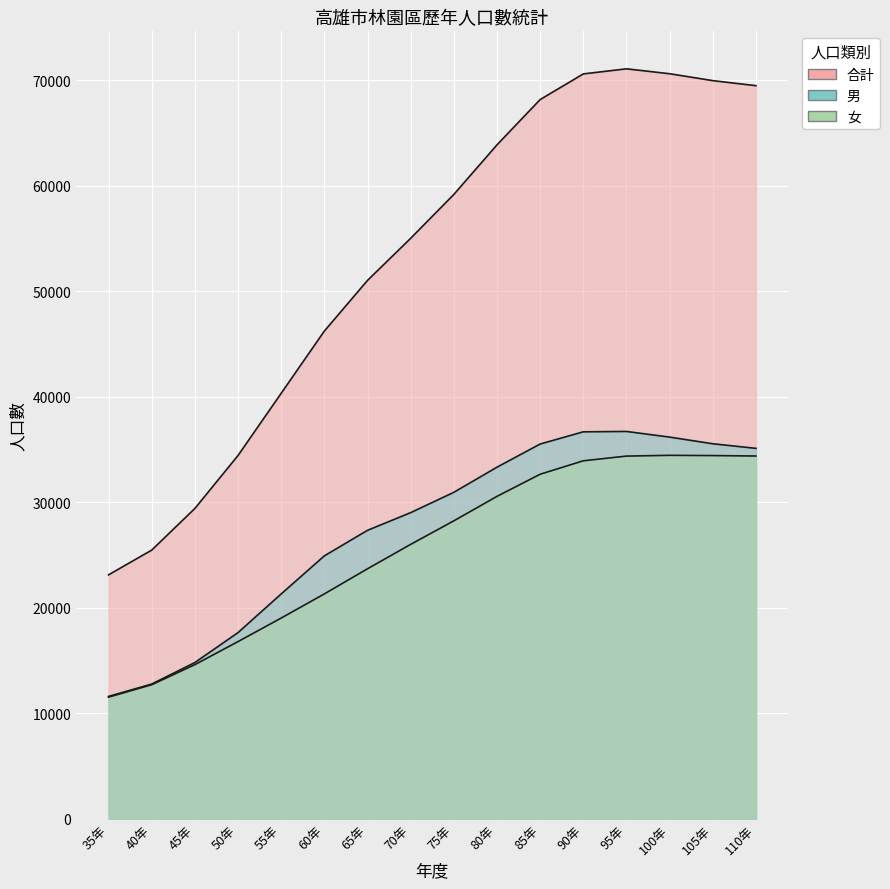

List the series in order of their peak value, highest first.

合計, 男, 女